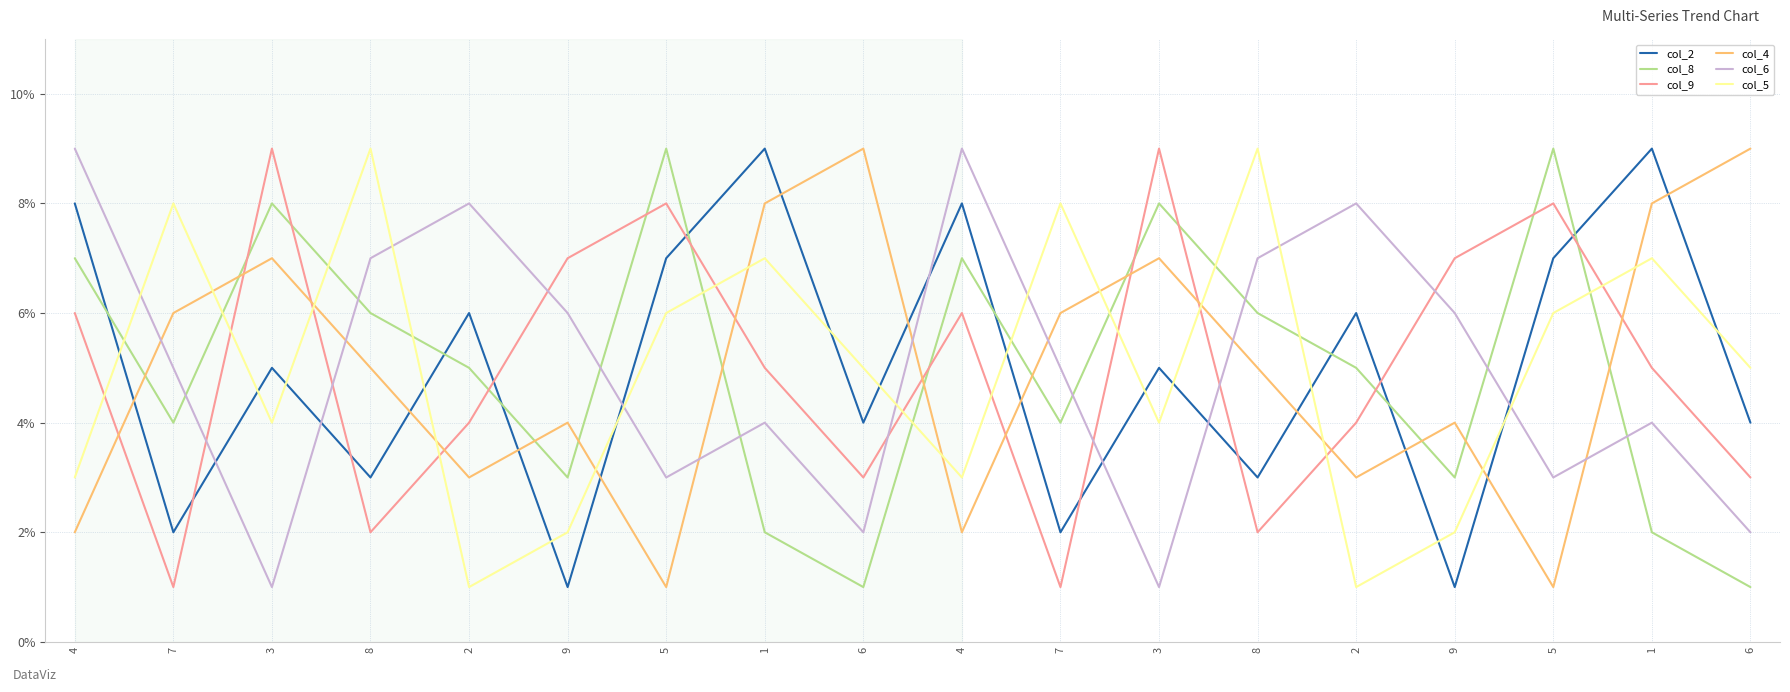

What is the maximum value for col_8?

9